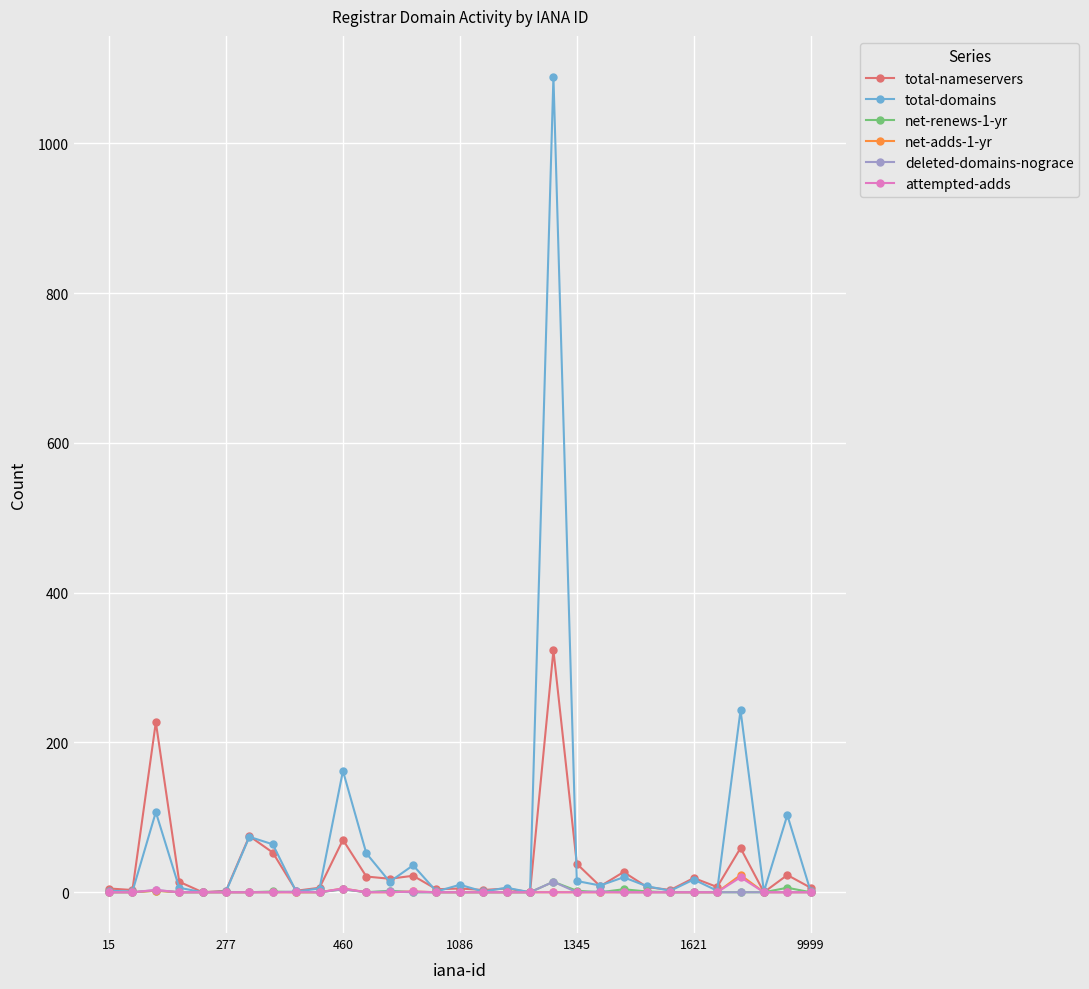

What are all the series names shown in the legend?

total-nameservers, total-domains, net-renews-1-yr, net-adds-1-yr, deleted-domains-nograce, attempted-adds